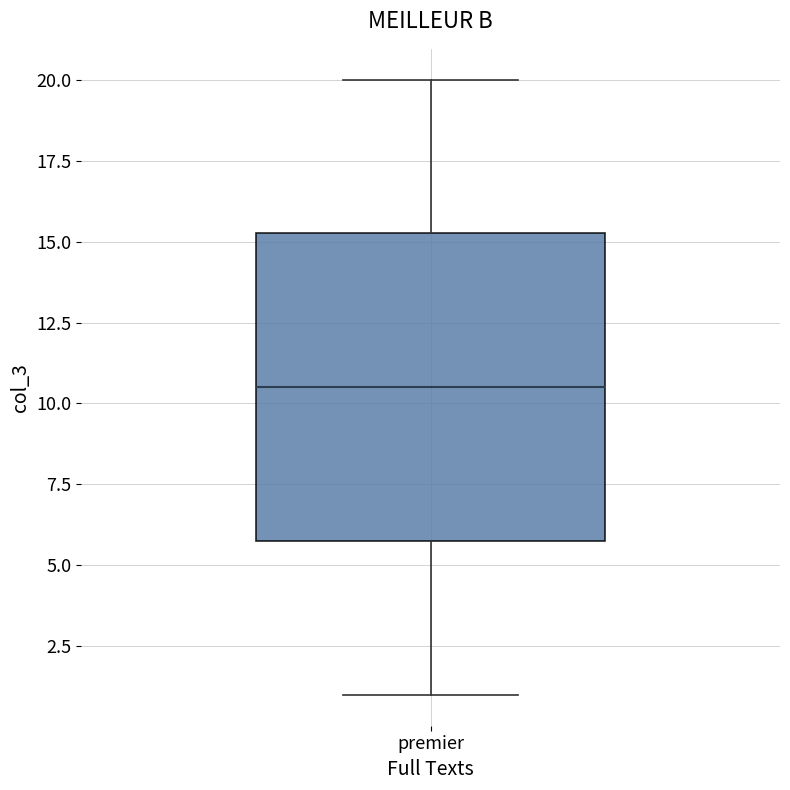

Read this box plot against the y-axis: the position of the median line, the range covered by the box, and the ends of both whiskers. The values are not printed on the chart, so give them approximately, as read against the axis.

median 10.5, box 6.0 to 15.5, whiskers 1.0 to 20.0